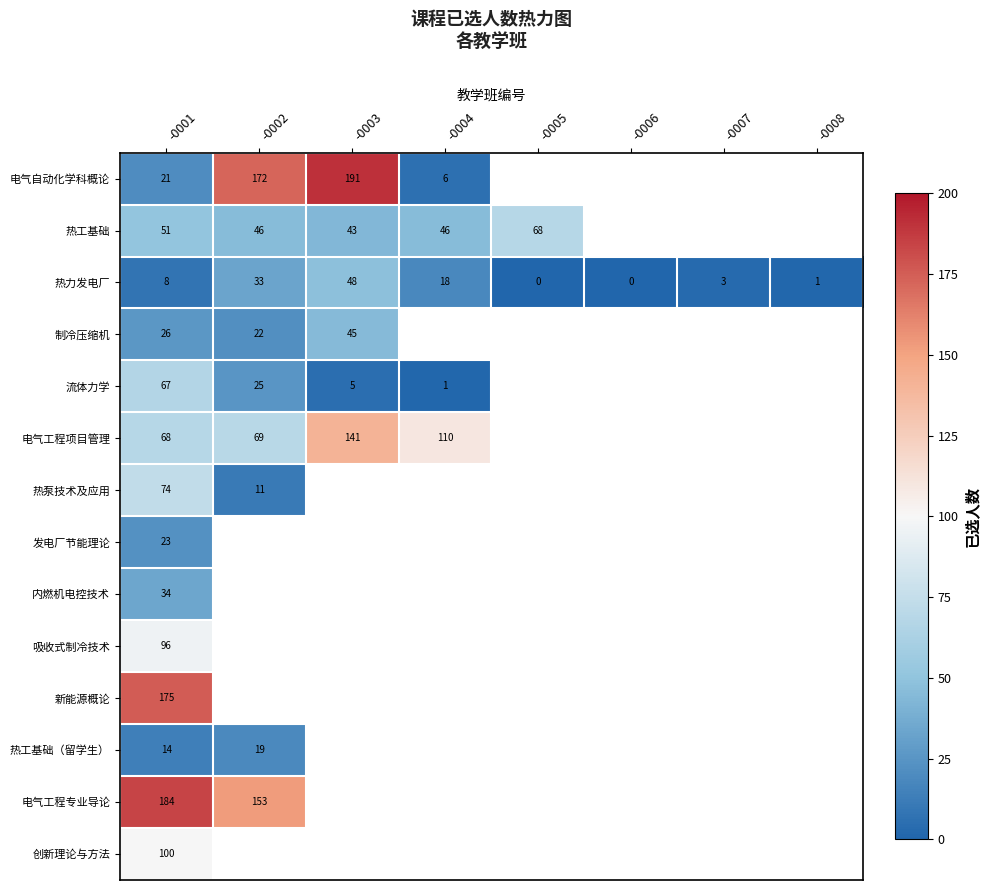

Is it true that 吸收式制冷技术 equals 128 at -0001?

False